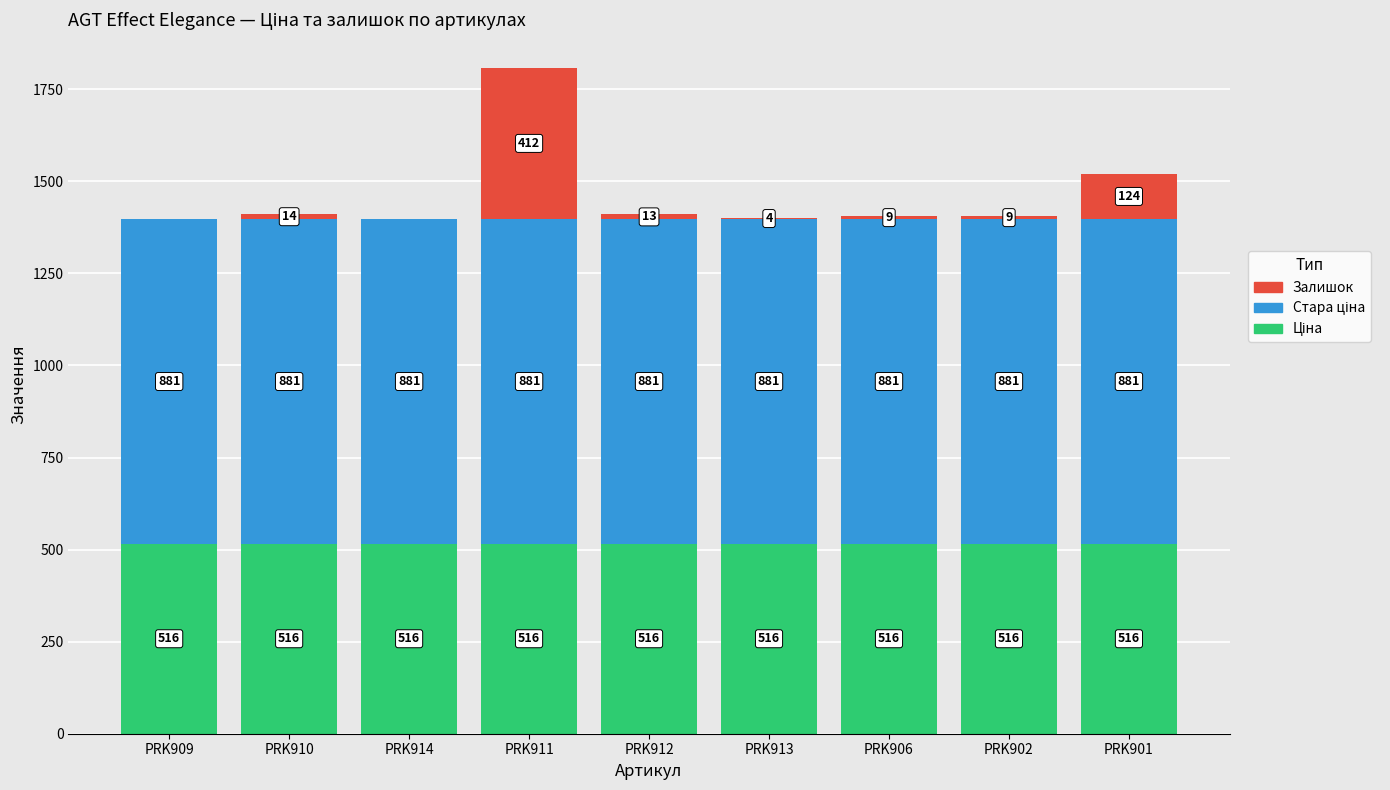

At which category is the sum across all series the highest?

PRK911